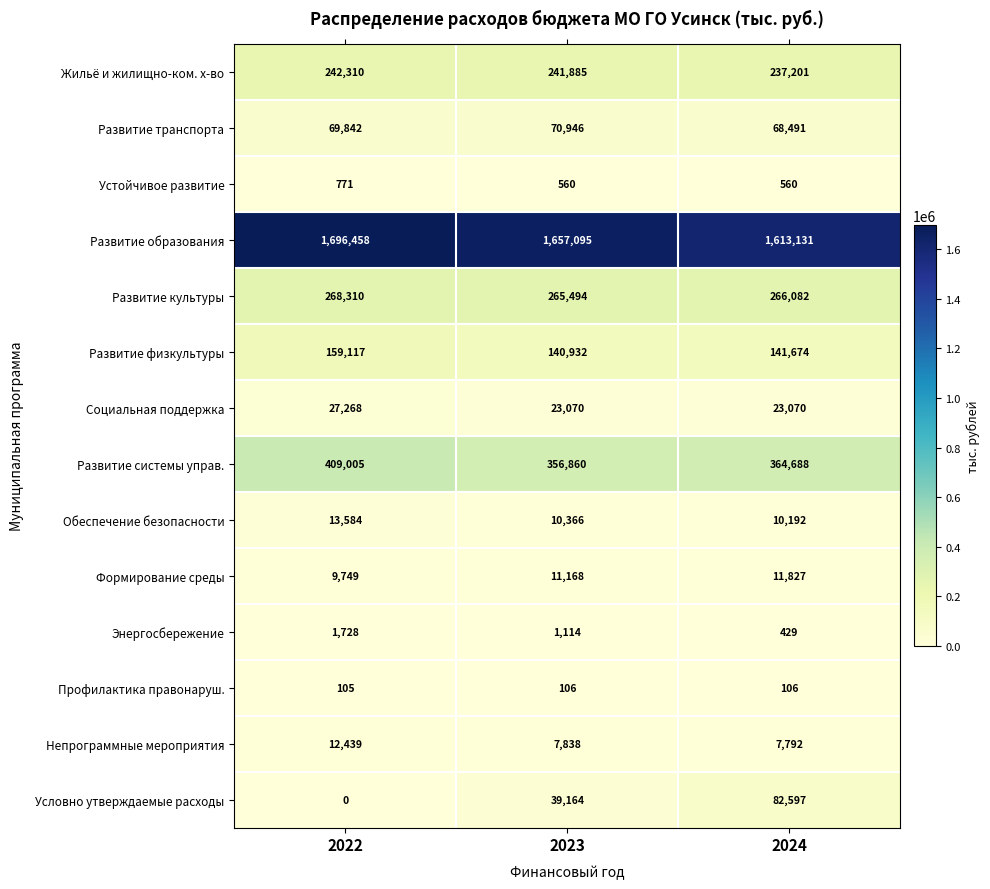

Rank the series at 2023 from lowest to highest value.

Профилактика правонаруш., Устойчивое развитие, Энергосбережение, Непрограммные мероприятия, Обеспечение безопасности, Формирование среды, Социальная поддержка, Условно утверждаемые расходы, Развитие транспорта, Развитие физкультуры, Жильё и жилищно-ком. х-во, Развитие культуры, Развитие системы управ., Развитие образования